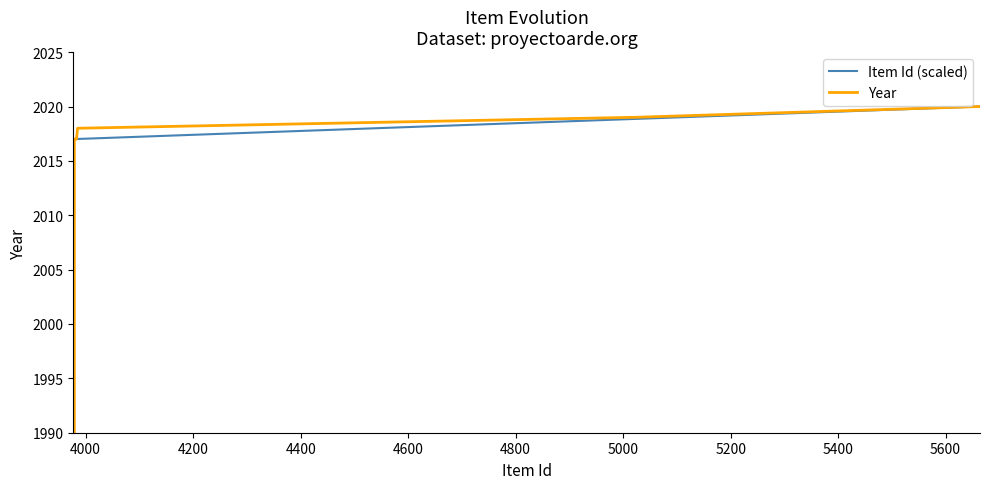

What is the sum of all Year values?

22201.0